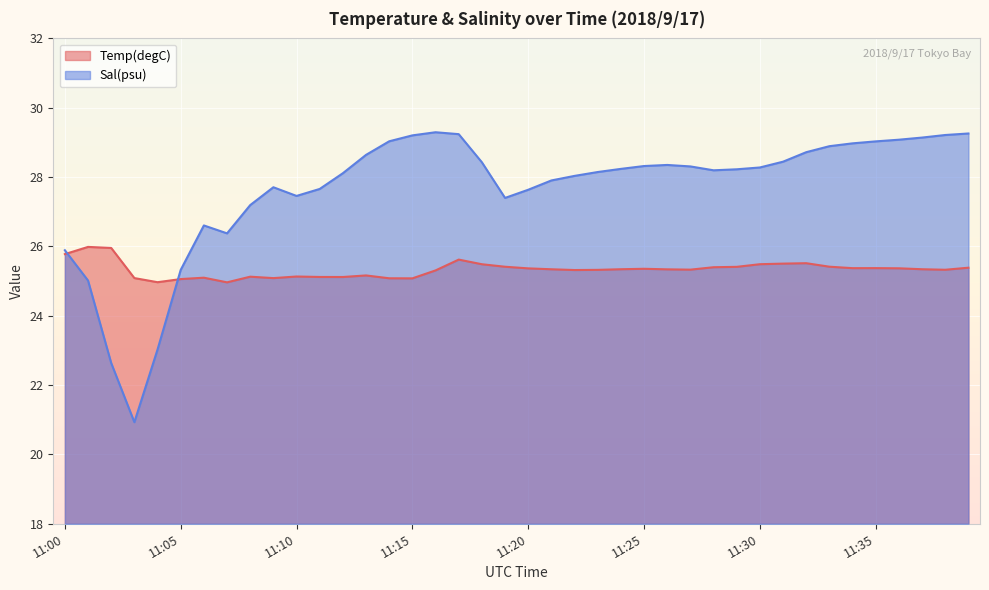

Which series ends up on top after the final intersection of Sal(psu) and Temp(degC)?

Sal(psu)